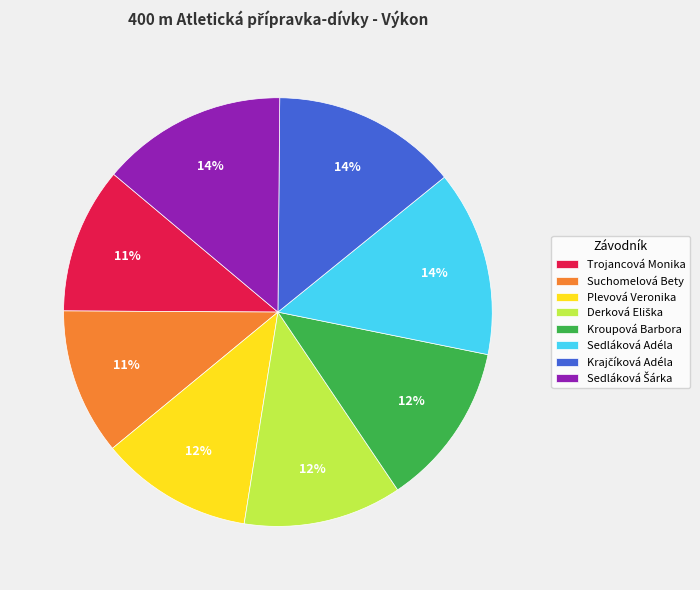

Is it true that Sedláková Adéla is 14% of the pie?

True